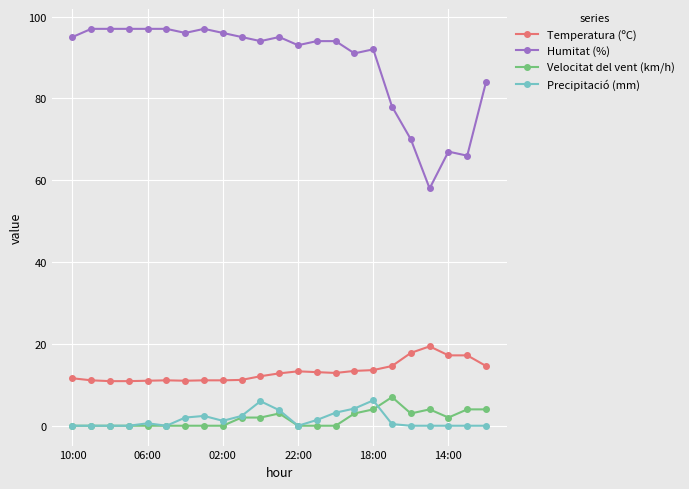

True or false: Precipitació (mm) and Humitat (%) cross at least once.

False